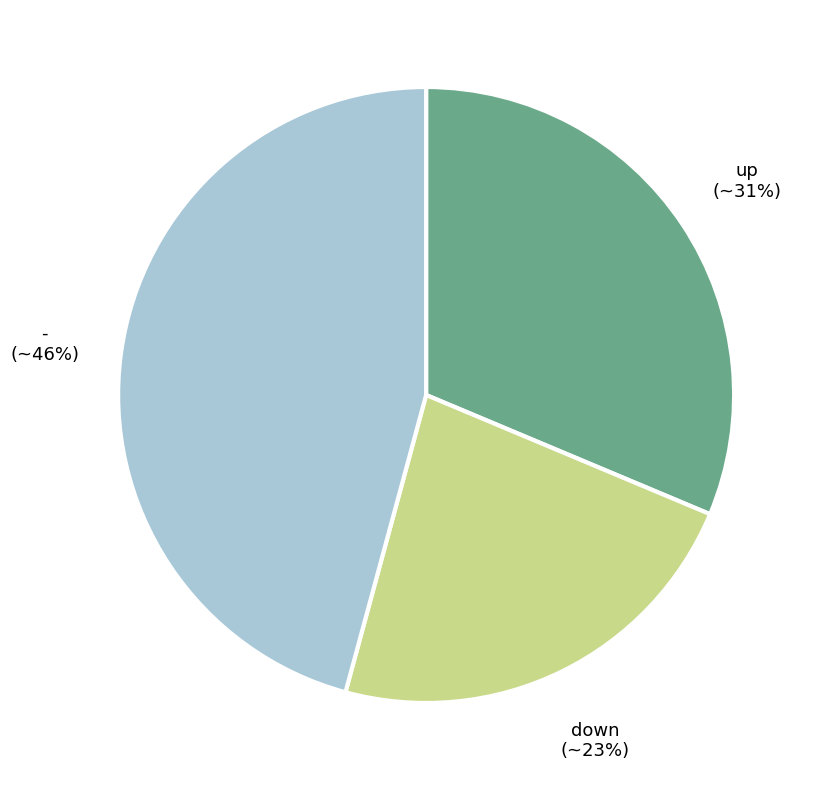

Is - the majority of the pie?

No